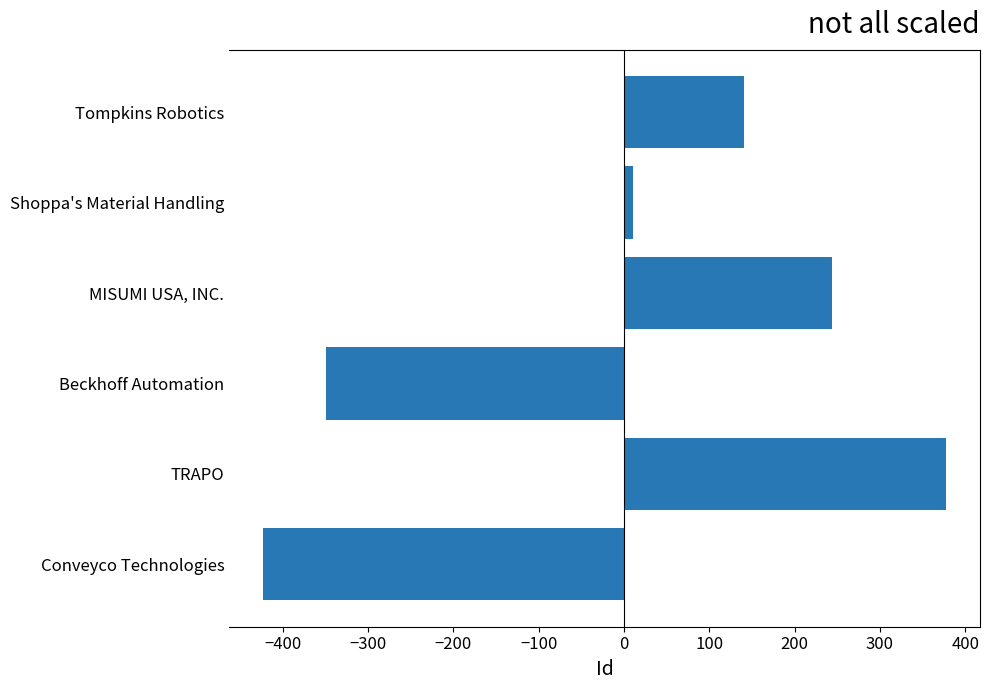

What is the difference between the values at Conveyco Technologies and Tompkins Robotics?

563.0